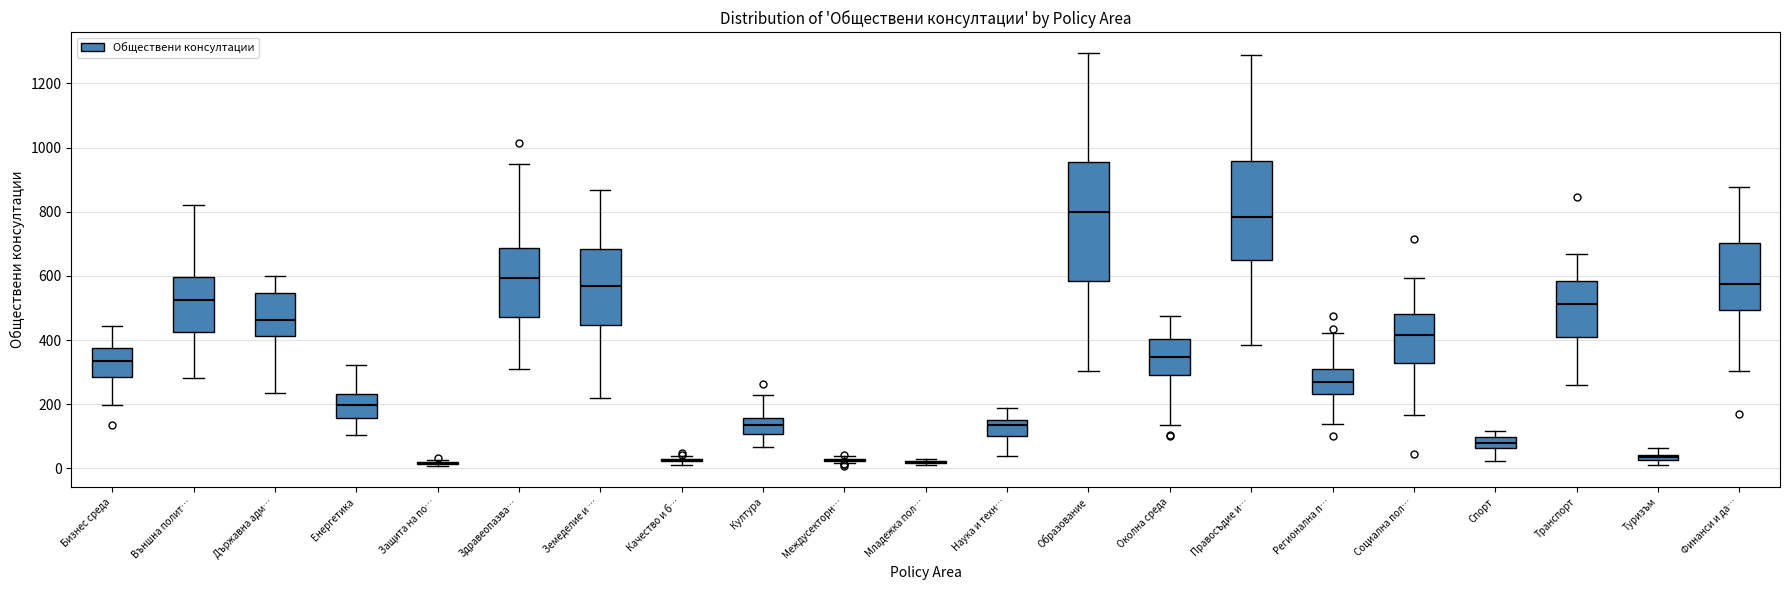

Comparing the boxes themselves (not the whiskers), which one is the tallest?

Образование